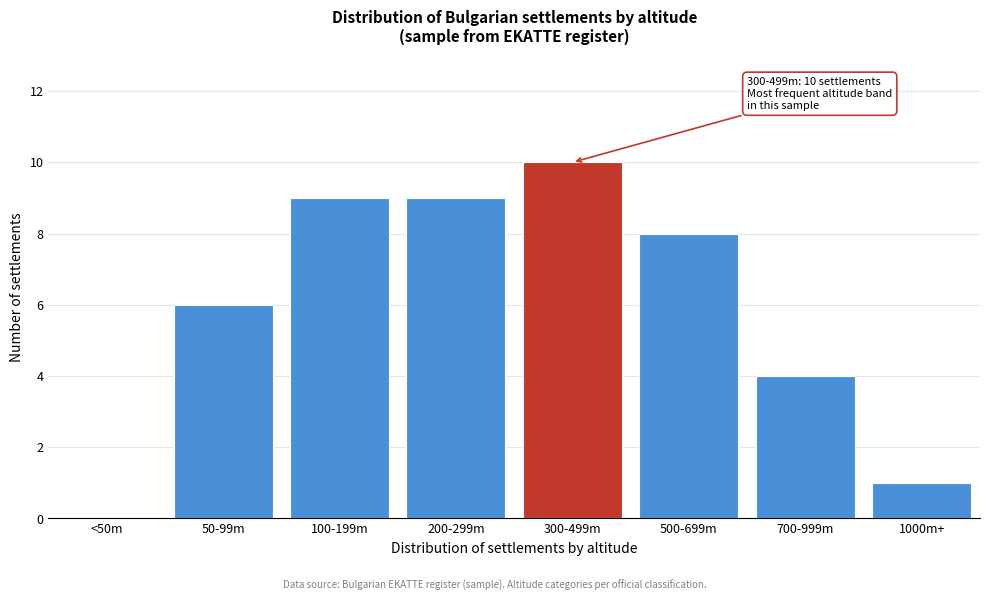

Reading left to right, transcribe all the data shown in this chart.

<50m=0	50-99m=6	100-199m=9	200-299m=9	300-499m=10	500-699m=8	700-999m=4	1000m+=1